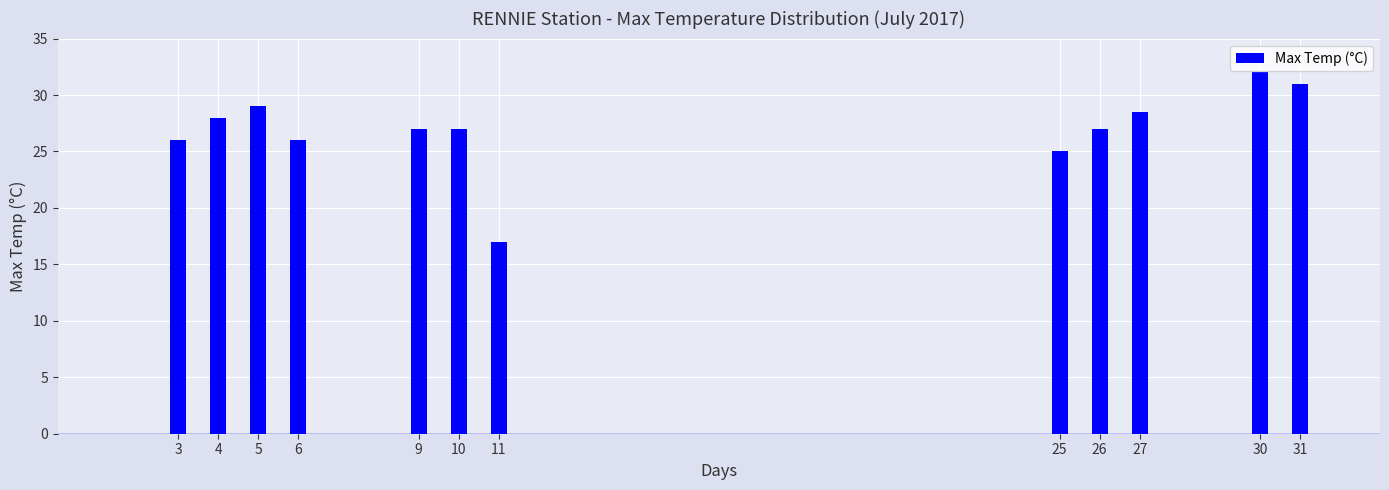

Reading left to right, list all the values displayed in this chart.

3=26.0	4=28.0	5=29.0	6=26.0	9=27.0	10=27.0	11=17.0	25=25.0	26=27.0	27=28.5	30=32.0	31=31.0